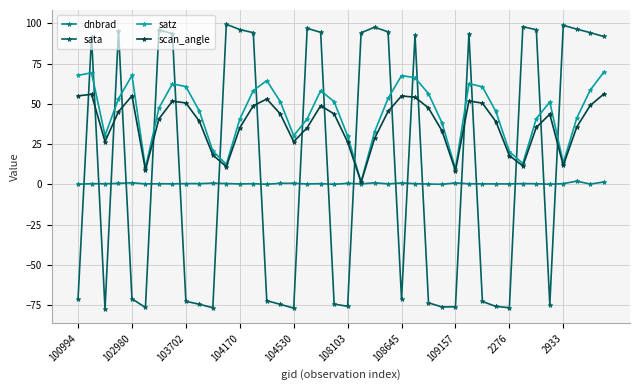

True or false: satz and sata cross at least once.

True